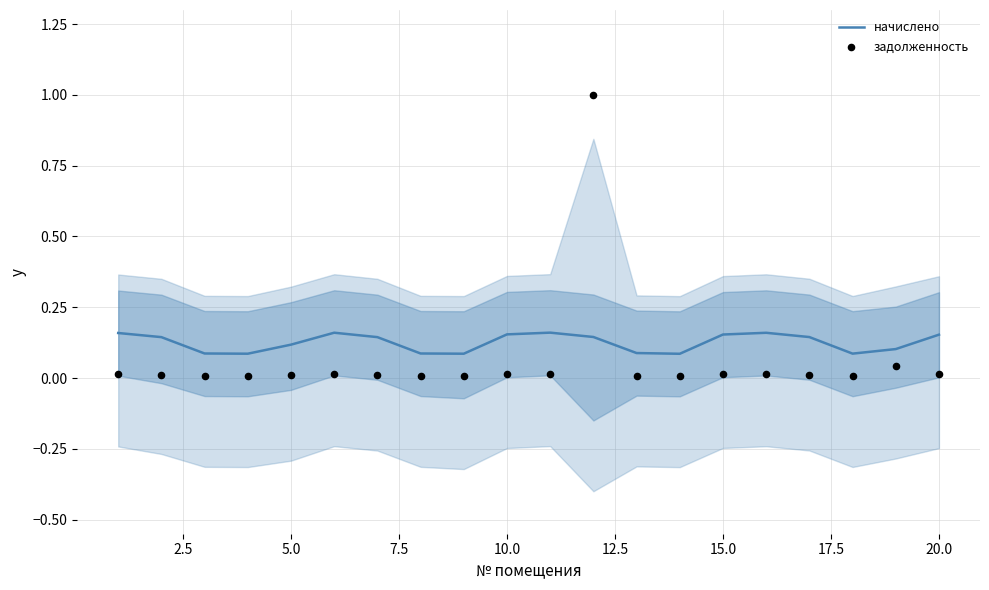

Is it true that начислено equals 0.1 at 5.0?

True